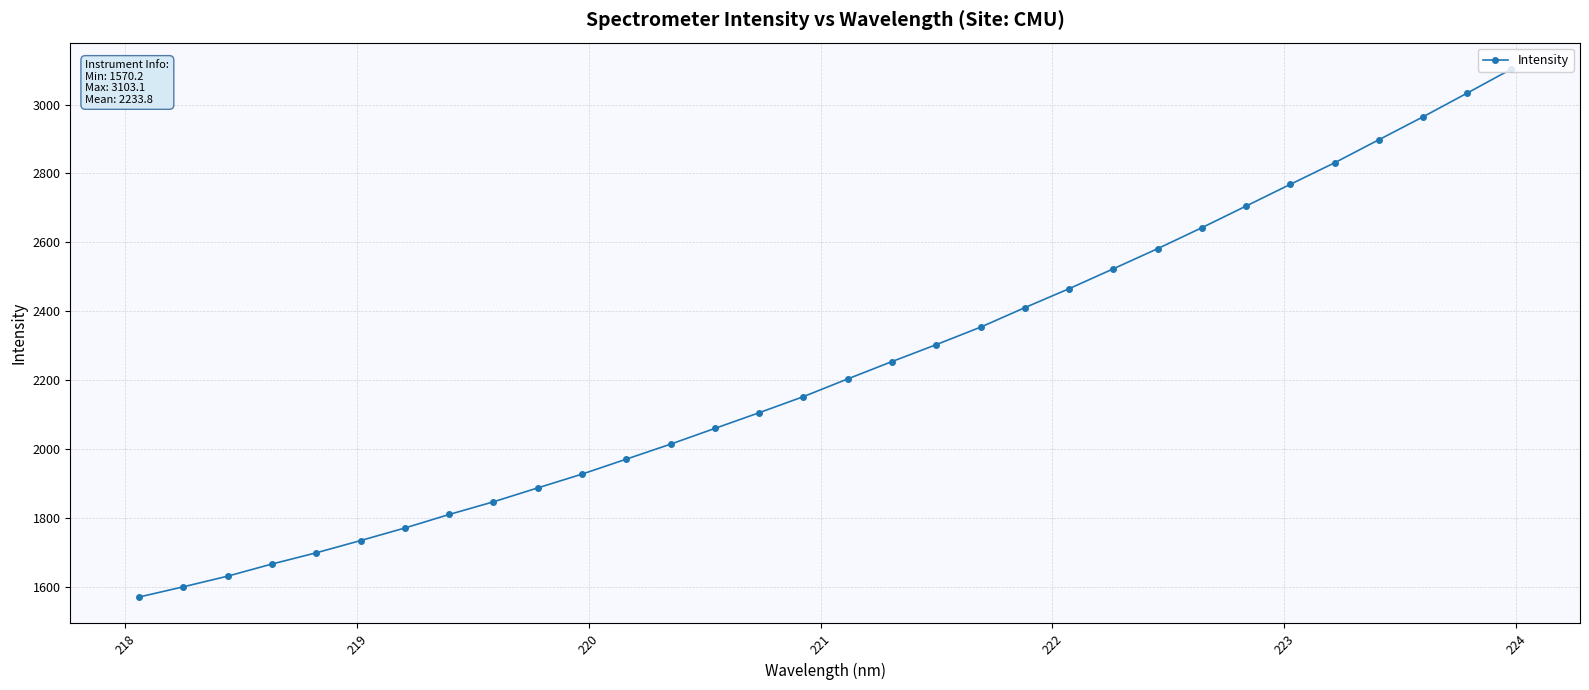

True or false: the data has more than 2 interior local peaks.

False